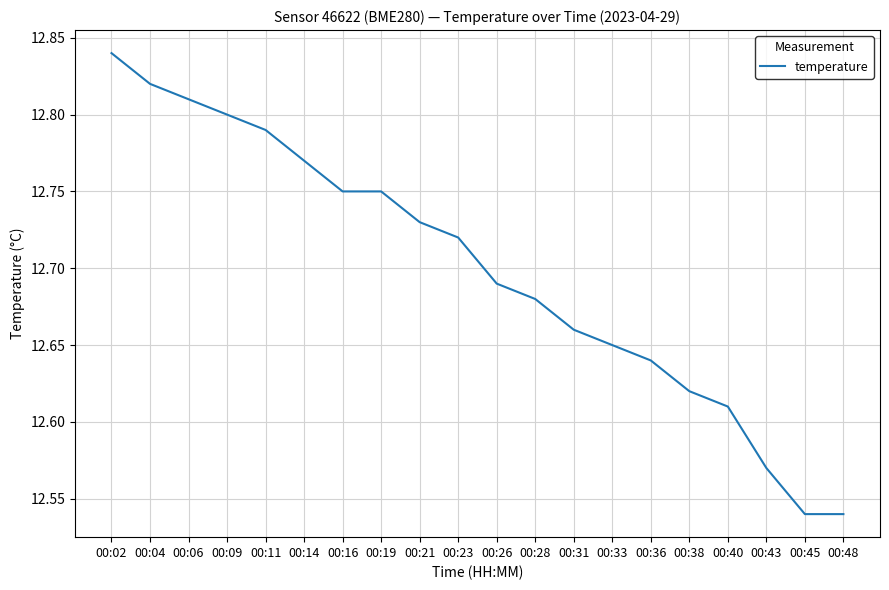

What is the difference between the maximum and minimum values?

0.3